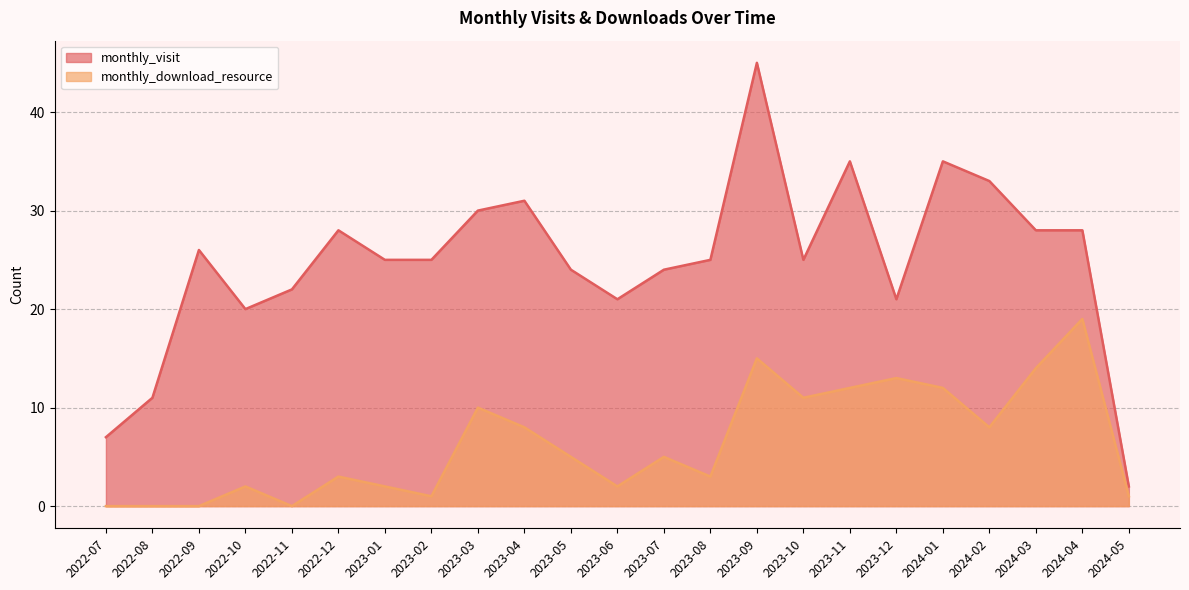

True or false: monthly_visit and monthly_download_resource cross at least once.

False